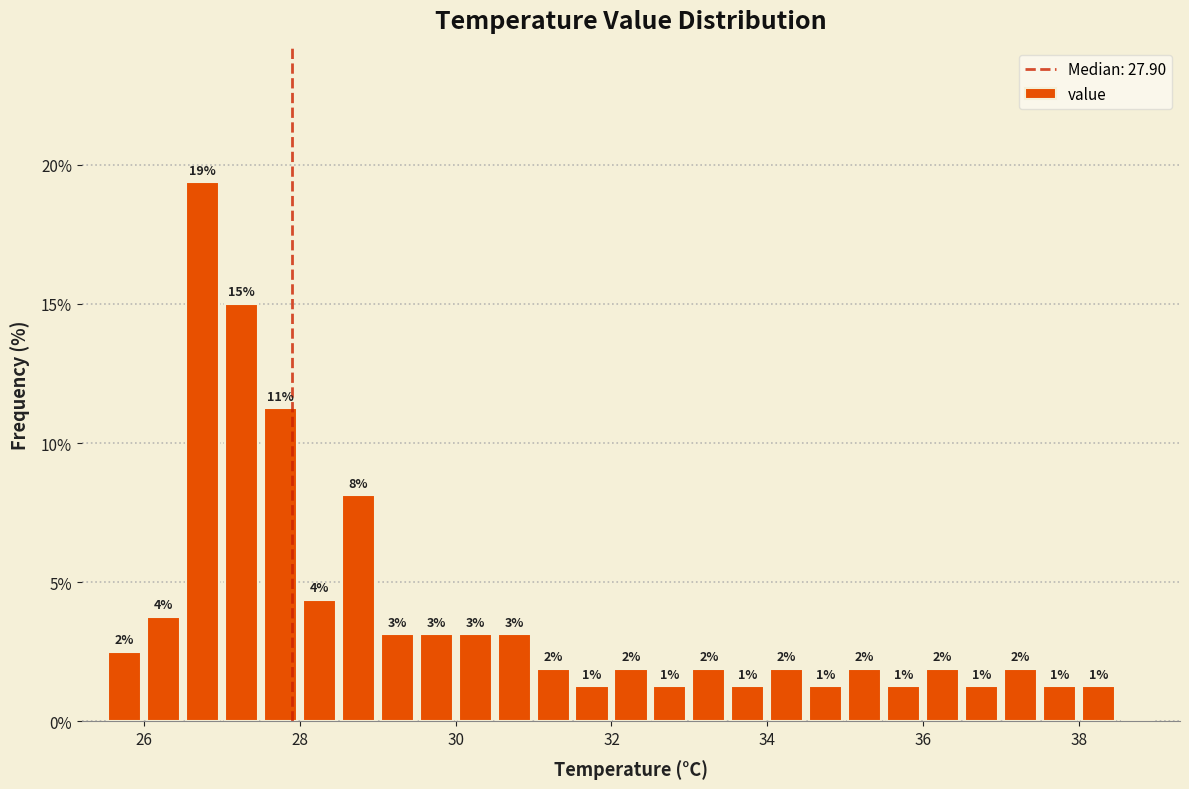

Around what value on the x-axis is the tallest bar? Give the approximate position of its centre, as read against the axis.

26.8